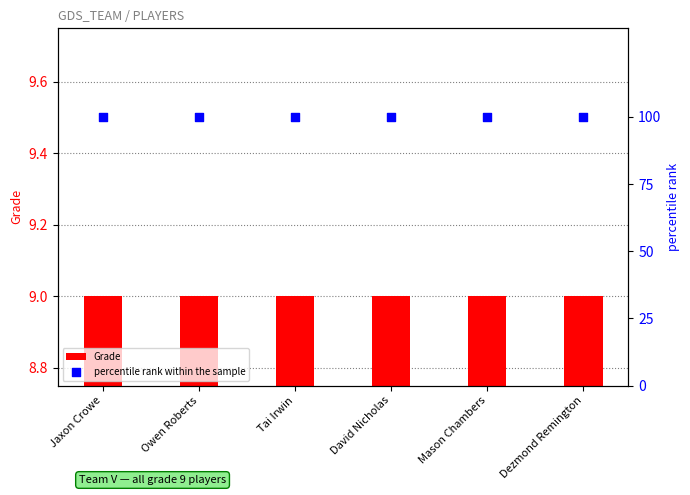

At which category is the sum across all series the highest?

Jaxon Crowe